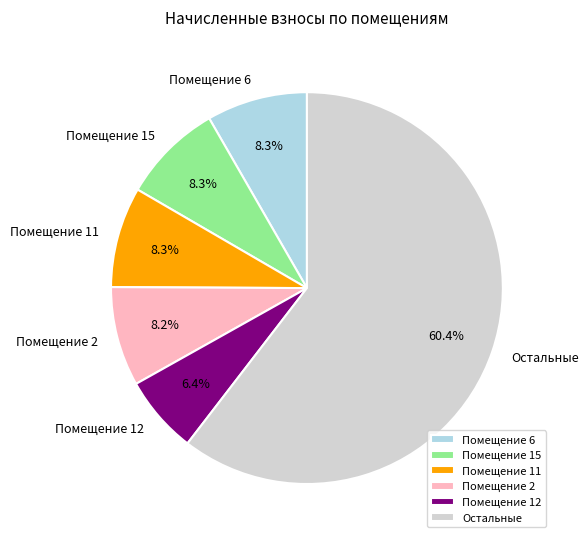

How many slices are in this pie chart?

6